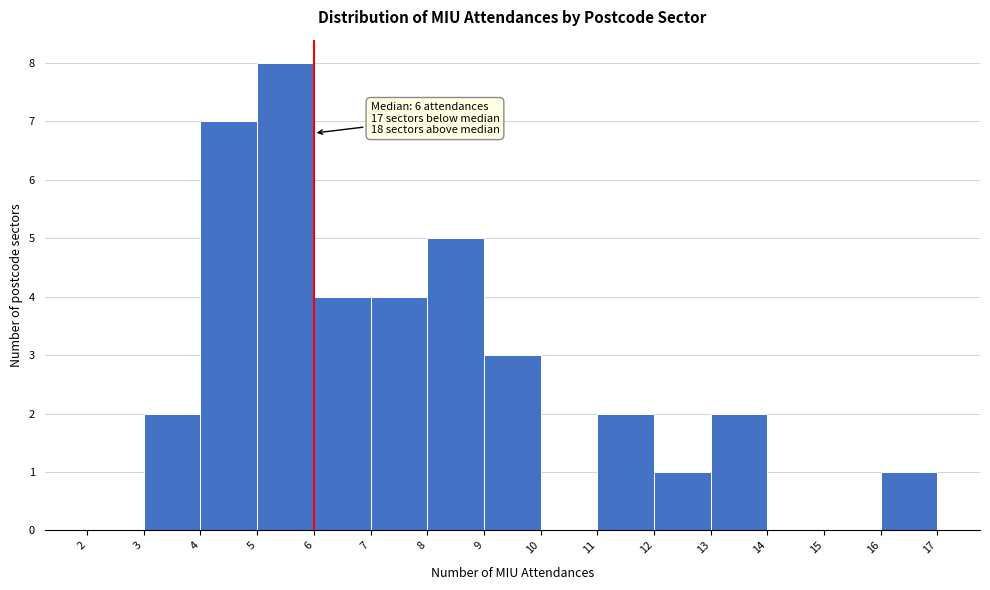

Over which range of the x-axis is the bar tallest?

5 to 6